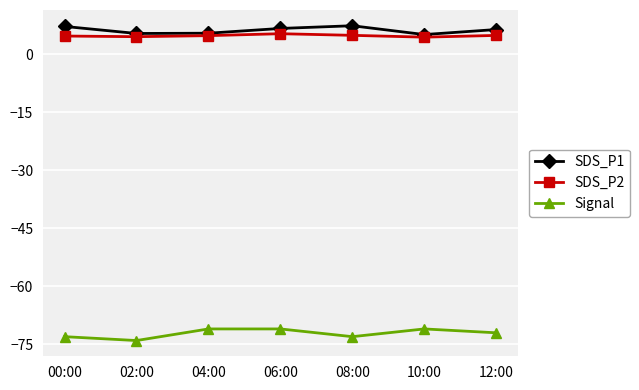

What is the label of the 3rd point from the left?

04:00